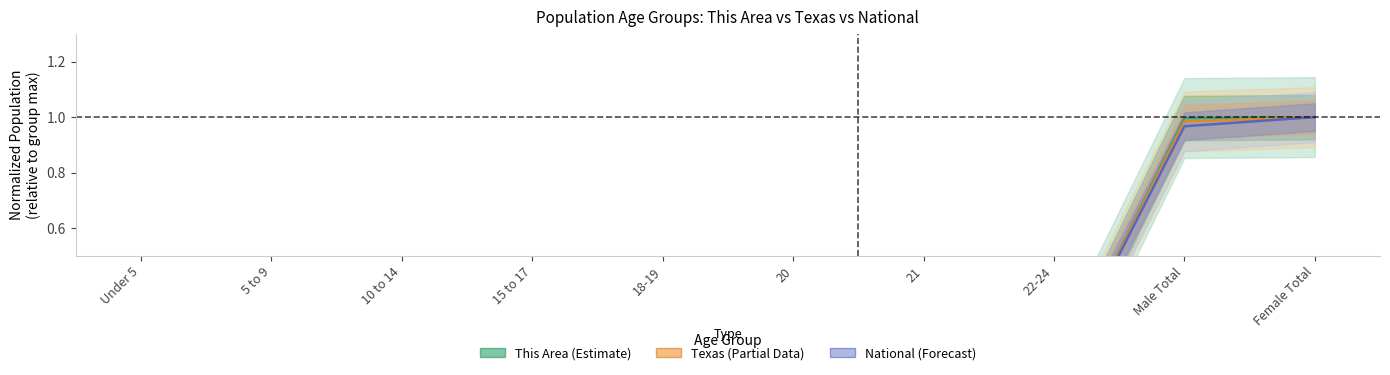

Which series has the largest range (max minus min)?

This Area